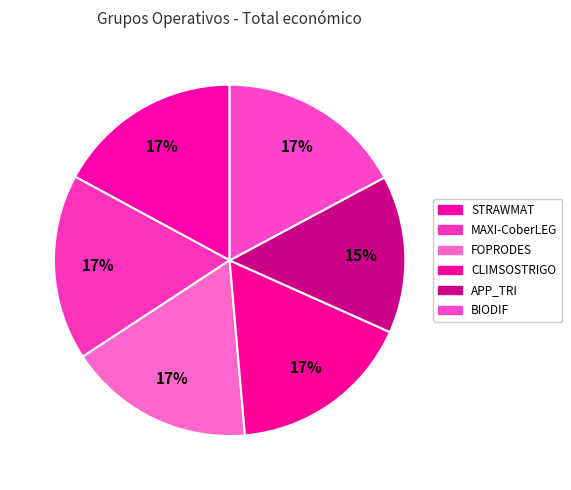

Does MAXI-CoberLEG account for over 50% of the chart?

No